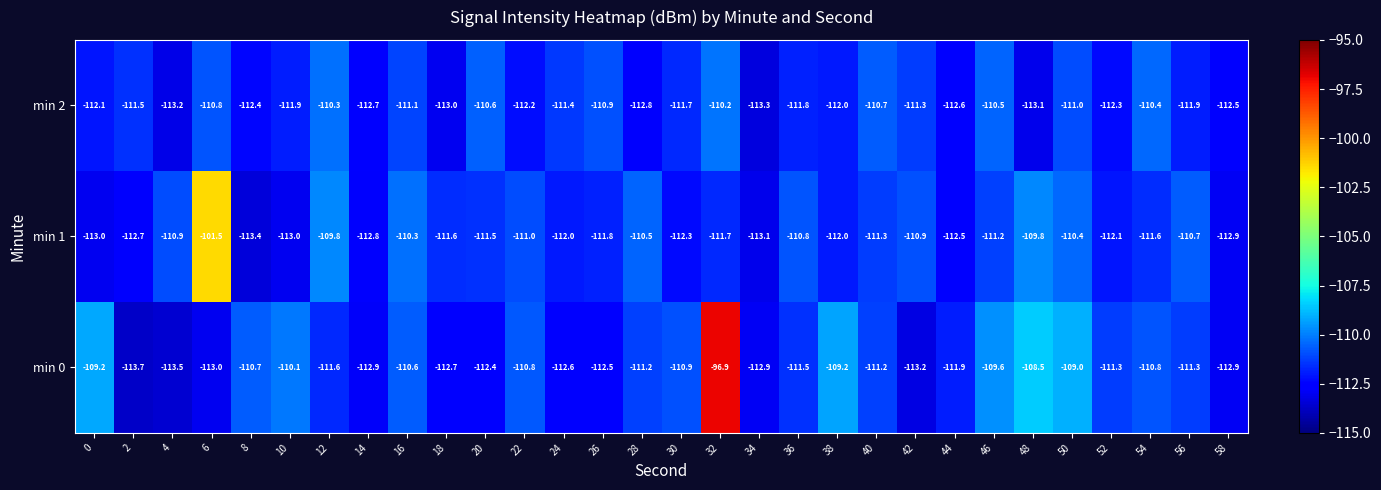

Which series has the widest spread of values?

min 0